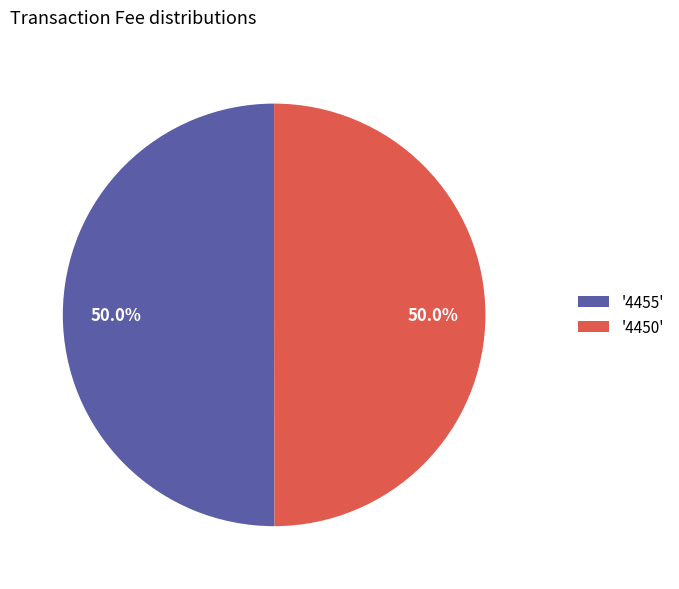

Combined, do '4455' and '4450' account for over 50%?

Yes